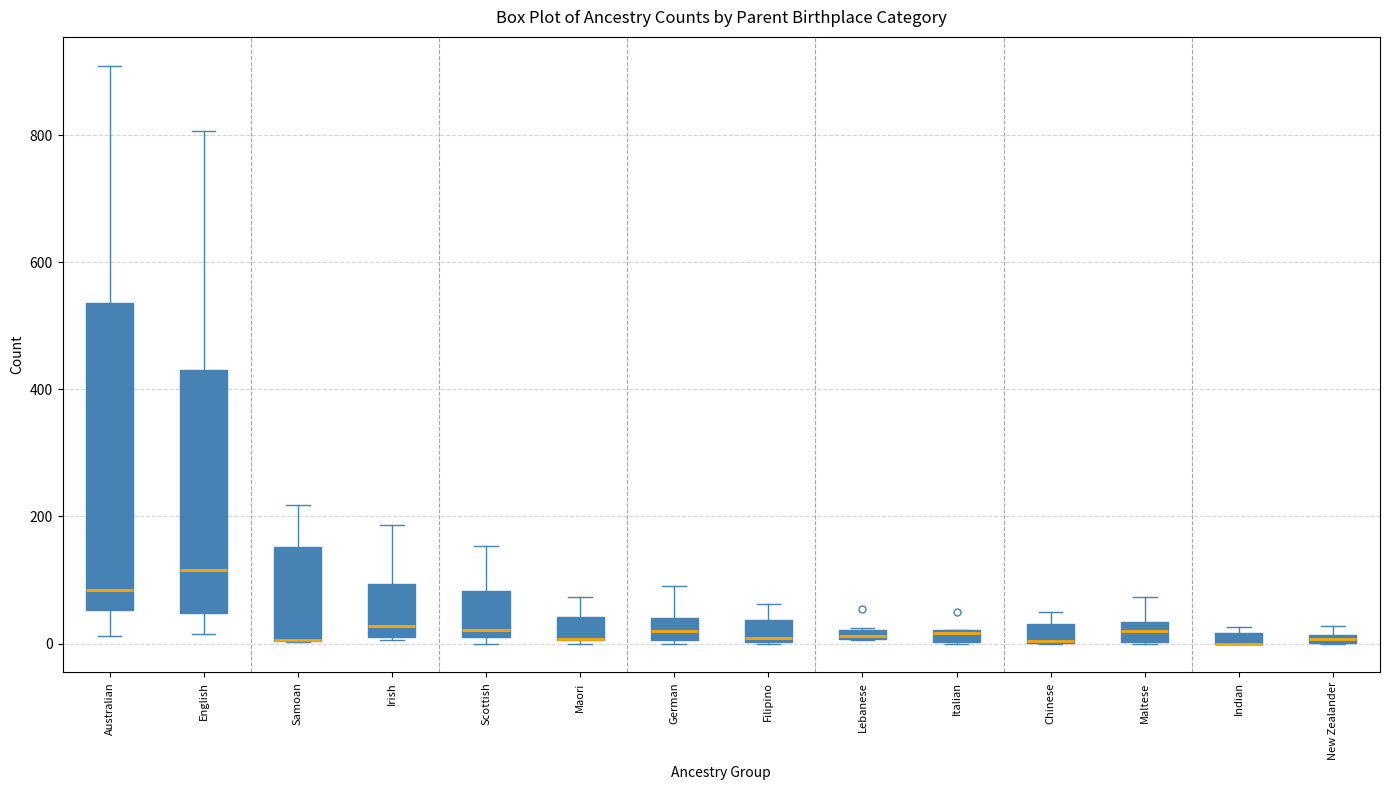

Where does the upper whisker of the box for Irish end on the y-axis? The values are not printed on the chart, so give them approximately, as read against the axis.

180